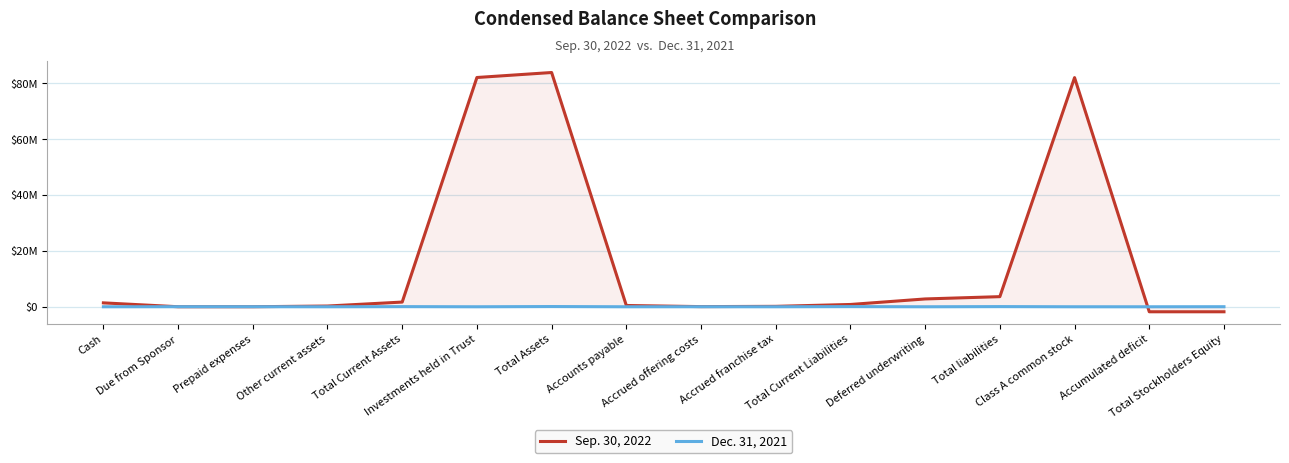

Reading left to right, extract all data points from this chart.

Sep. 30, 2022: 1397490	10530	10000	263473	1681493	82043907	83828980	456833	55349	150637	820044	2800000	3620044	82000000	-1791350	-1791064
Dec. 31, 2021: 0	25000	25071	0	50071	0	81071	0	15000	1596	58980	0	58980	0	-2909	22091